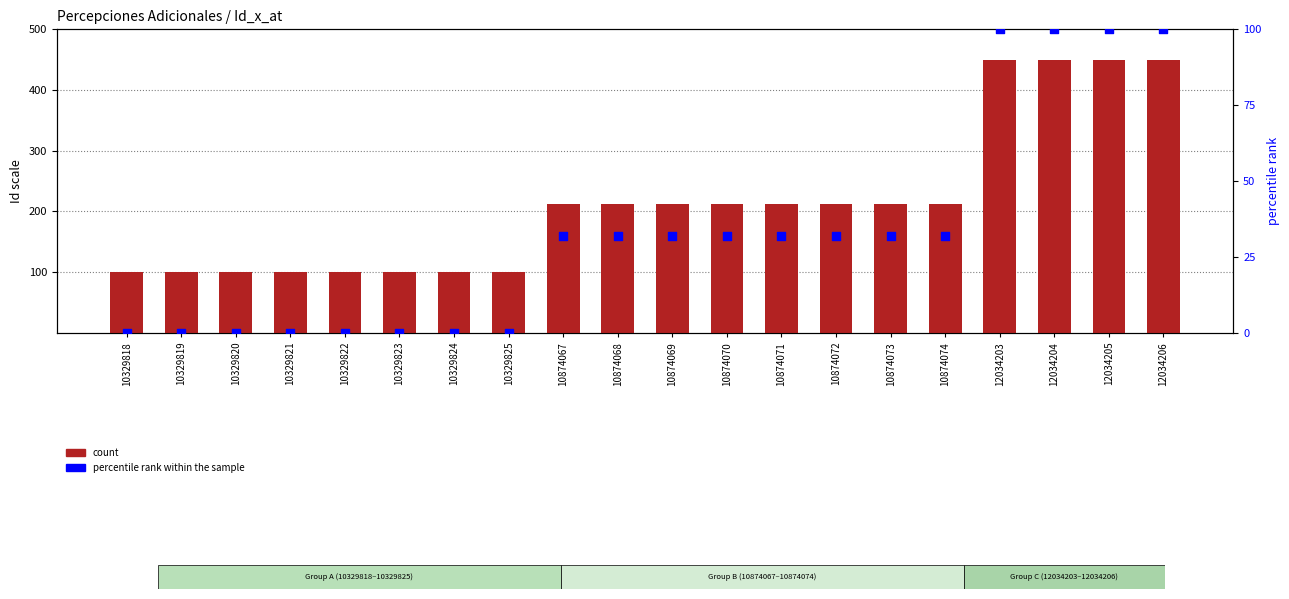

What is the total value across all series at 10874069?

243.7